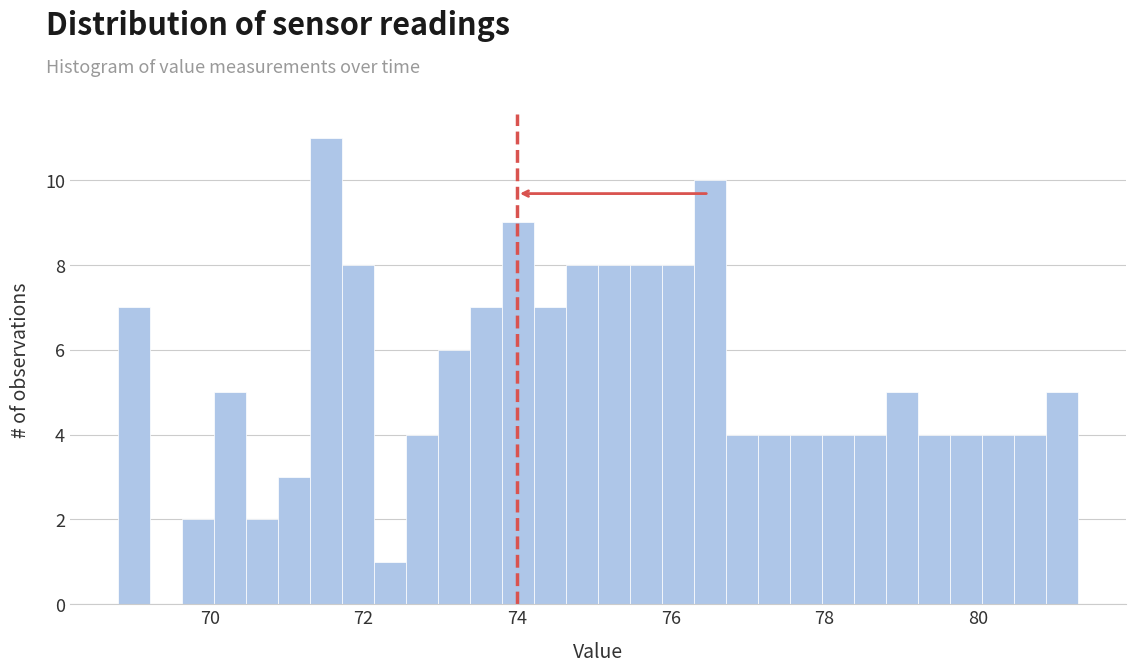

Read against the x-axis, roughly where is the centre of the tallest bar?

71.6